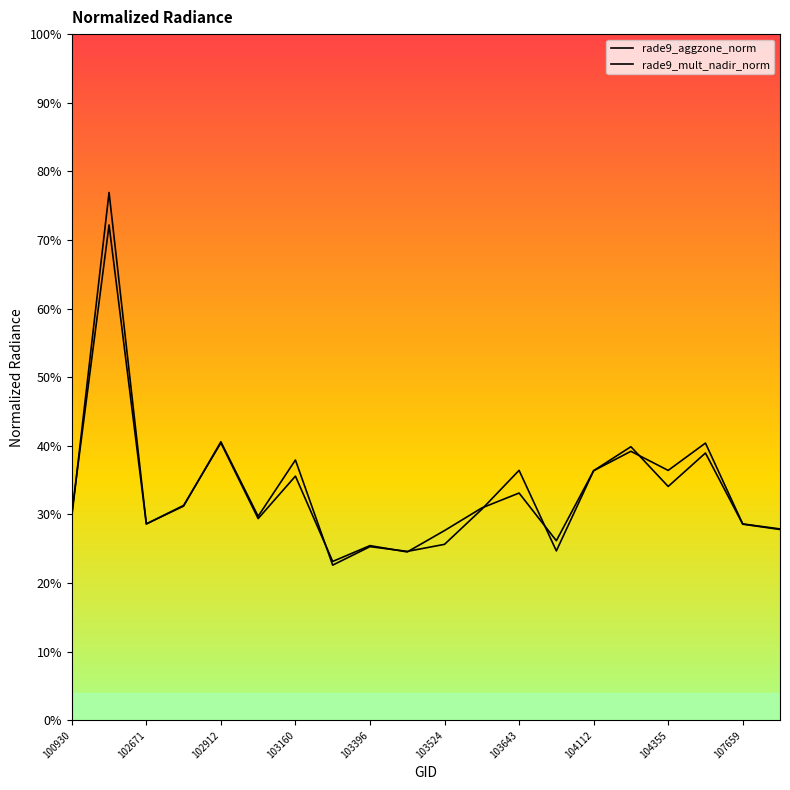

What are all the series names shown in the legend?

rade9_aggzone_norm, rade9_mult_nadir_norm